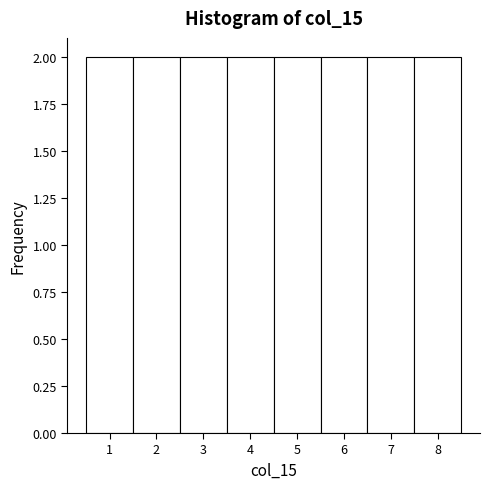

Reading left to right, list every bar in this chart as the range it spans on the x-axis followed by its height. The values are not printed on the chart, so give them approximately, as read against the axis.

0.5 to 1.5: 2
1.5 to 2.5: 2
2.5 to 3.5: 2
3.5 to 4.5: 2
4.5 to 5.5: 2
5.5 to 6.5: 2
6.5 to 7.5: 2
7.5 to 8.5: 2